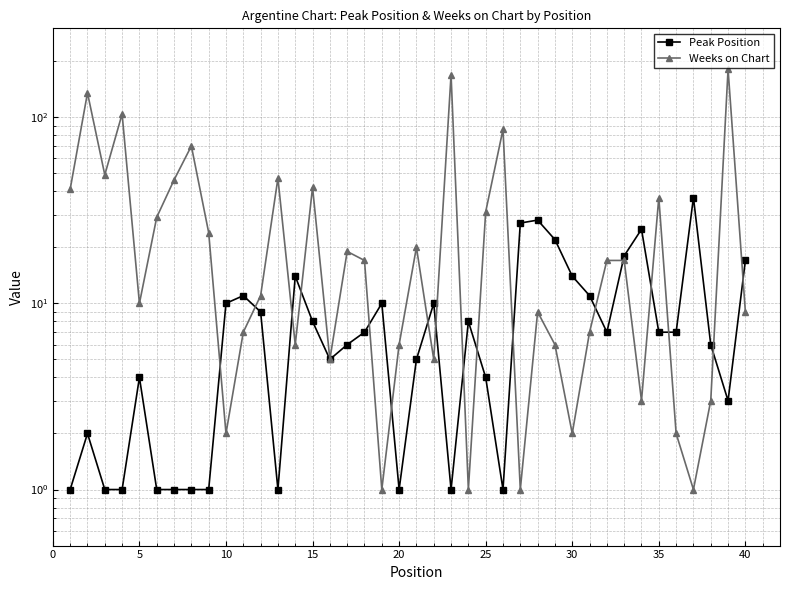

How many times do Weeks on Chart and Peak Position cross each other?

17